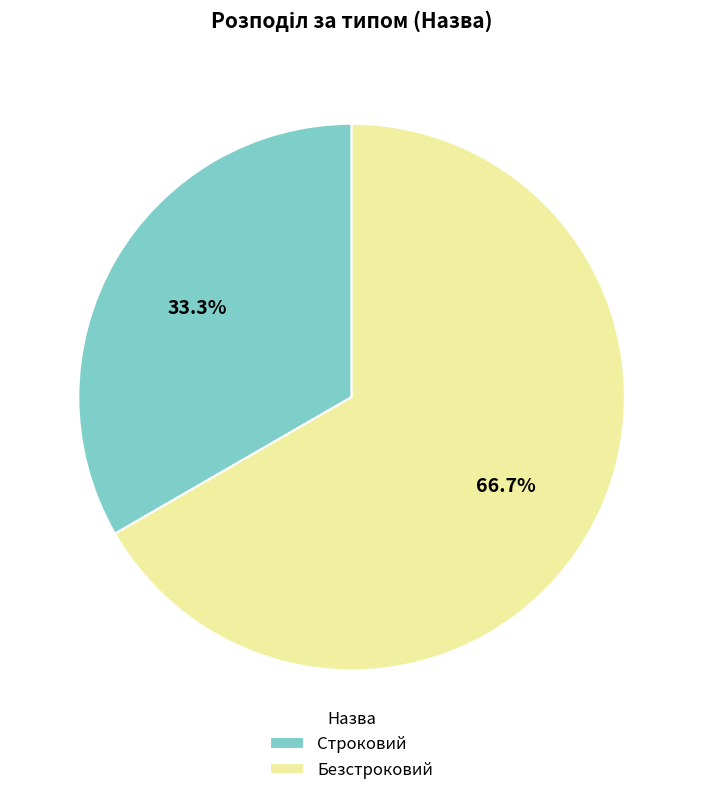

To the nearest percent, what is the average slice percentage?

50%